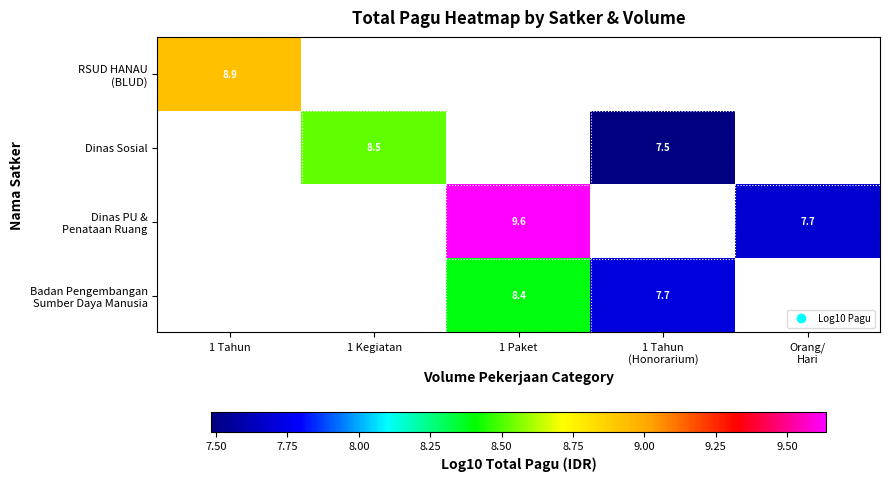

Is the value of Dinas PU & Penataan Ruang at 1 Paket greater than the value of RSUD HANAU (BLUD) at Orang/ Hari?

No